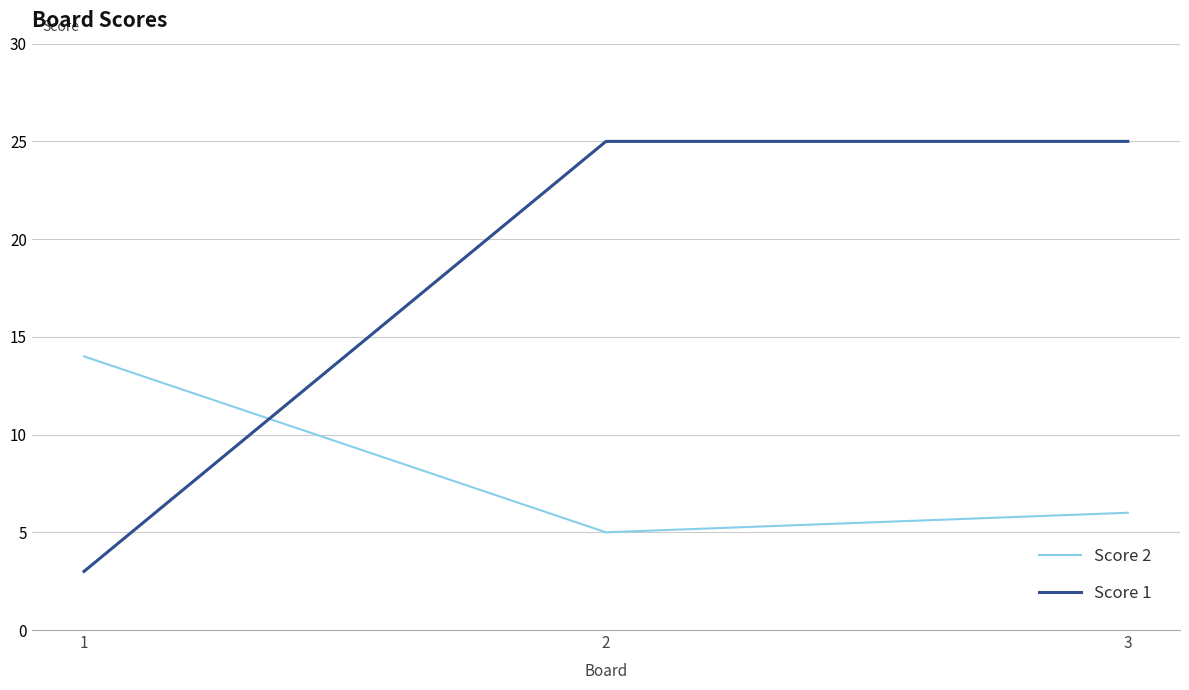

What is the difference between the maximum and minimum values in the Score 1 series?

22